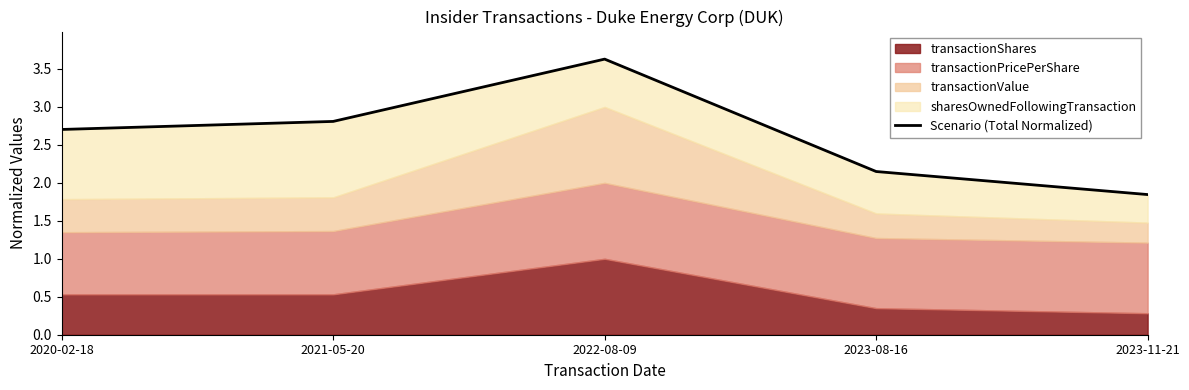

What is the label of the 2nd point from the left?

2021-05-20